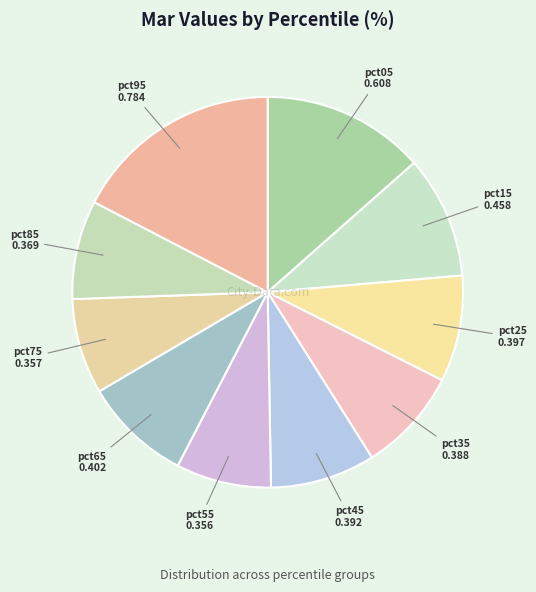

Which category has the biggest portion of the pie?

pct95